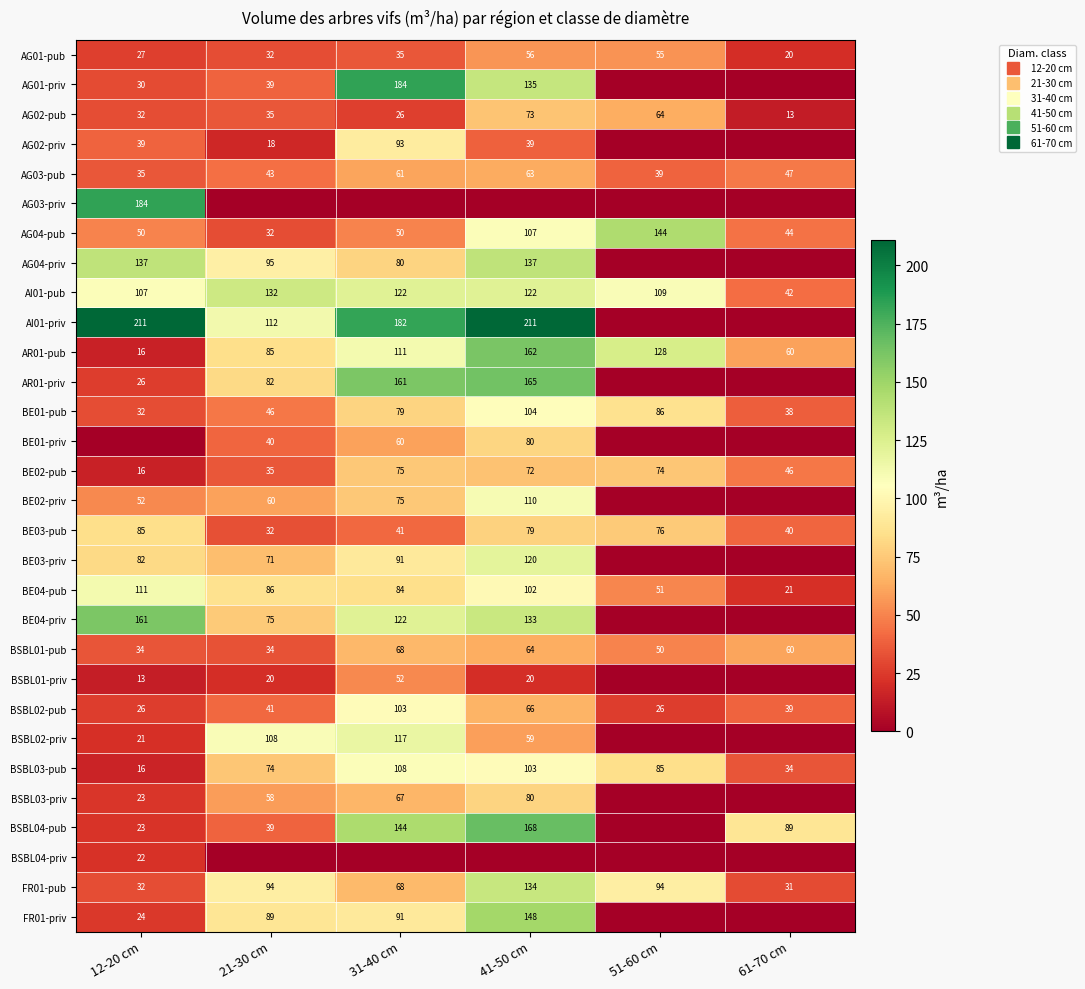

At which category is the sum across all series the highest?

41-50 cm